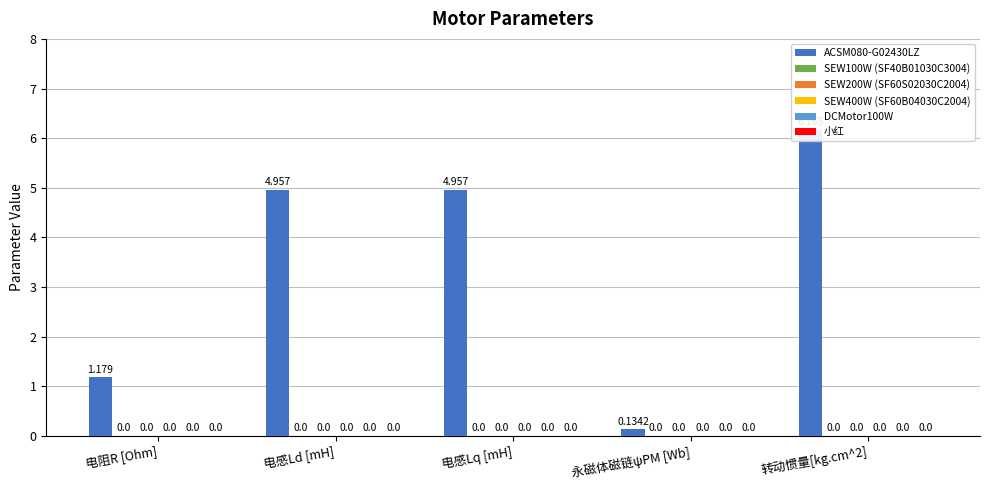

Which series changed the most between 电感Ld [mH] and 转动惯量[kg.cm^2]?

ACSM080-G02430LZ